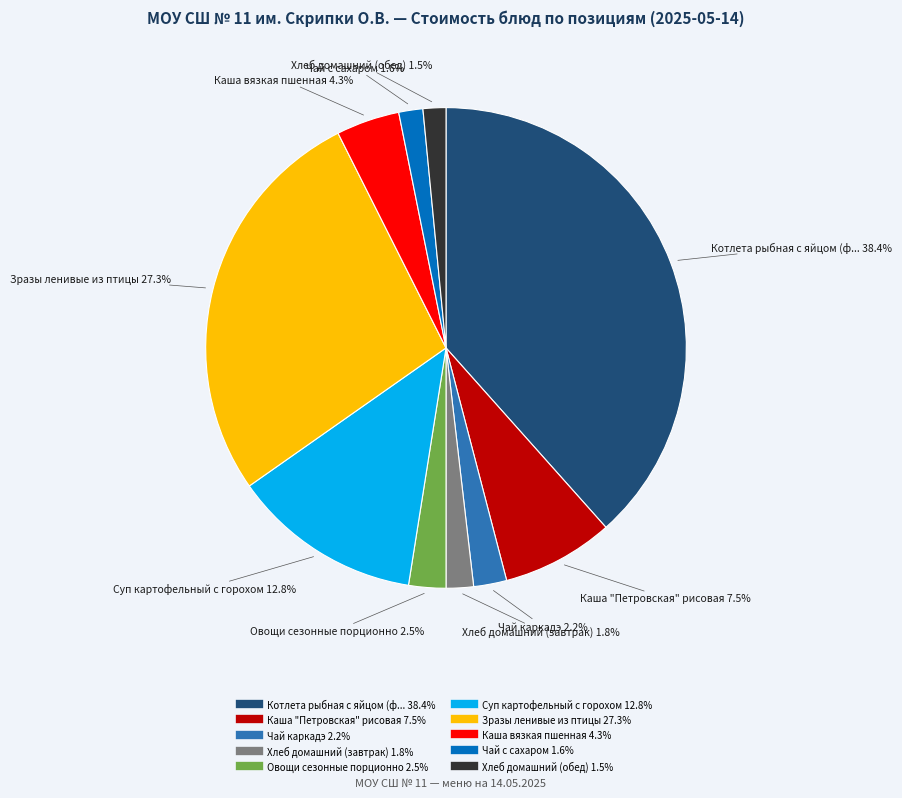

How many slices are in this pie chart?

10